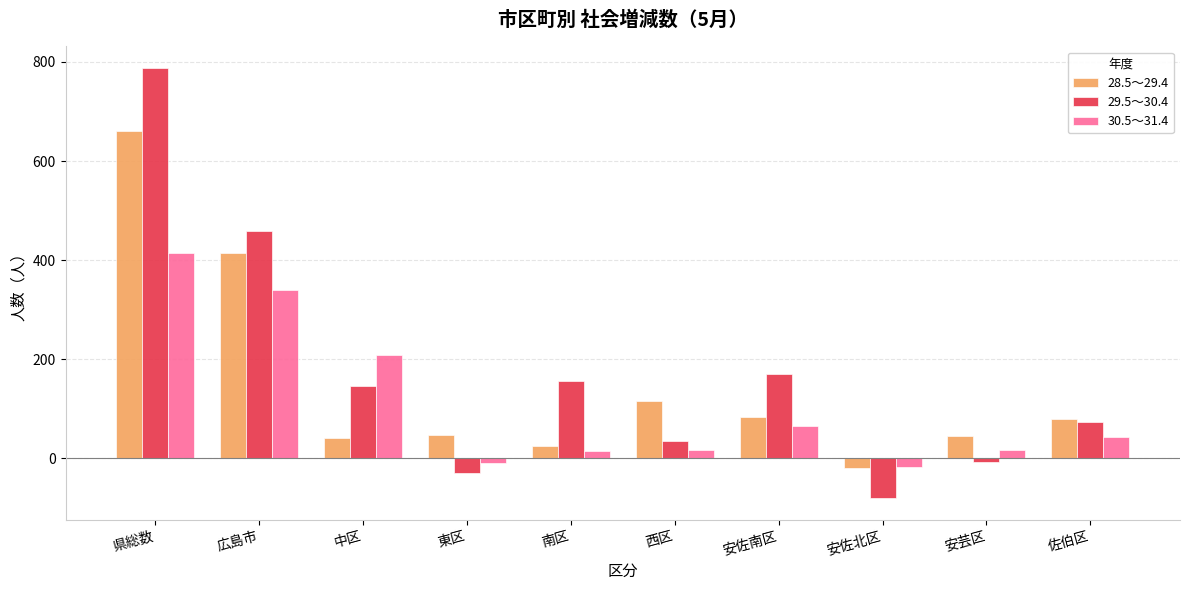

Count the number of data series in this chart.

3